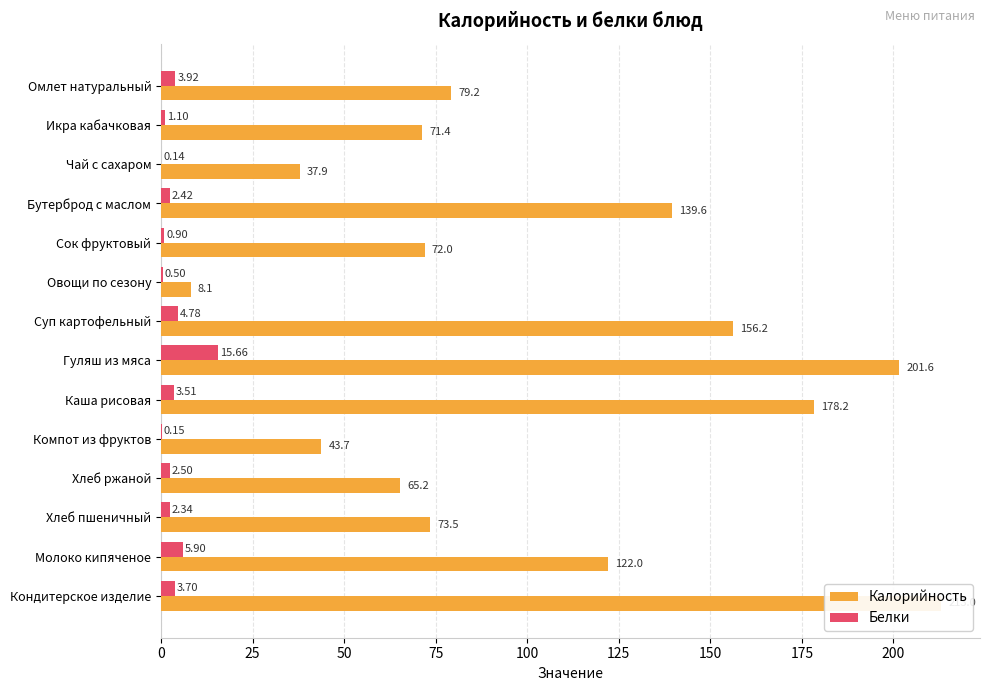

Is the value of Белки at Чай с сахаром greater than the value of Калорийность at Овощи по сезону?

No